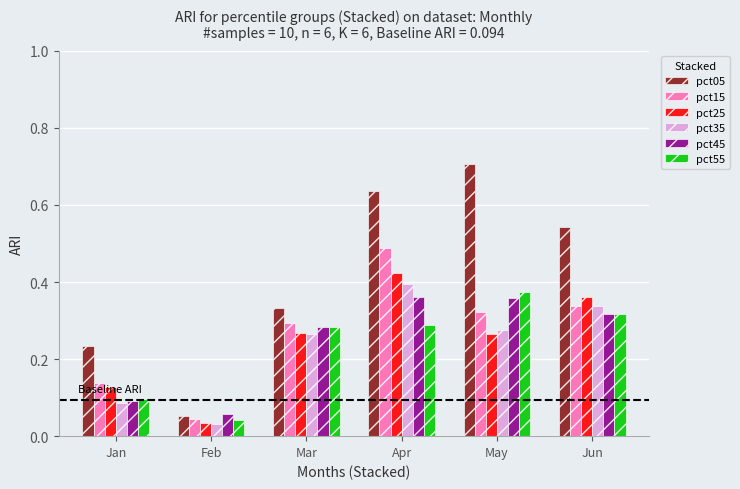

Are the bars horizontal?

No